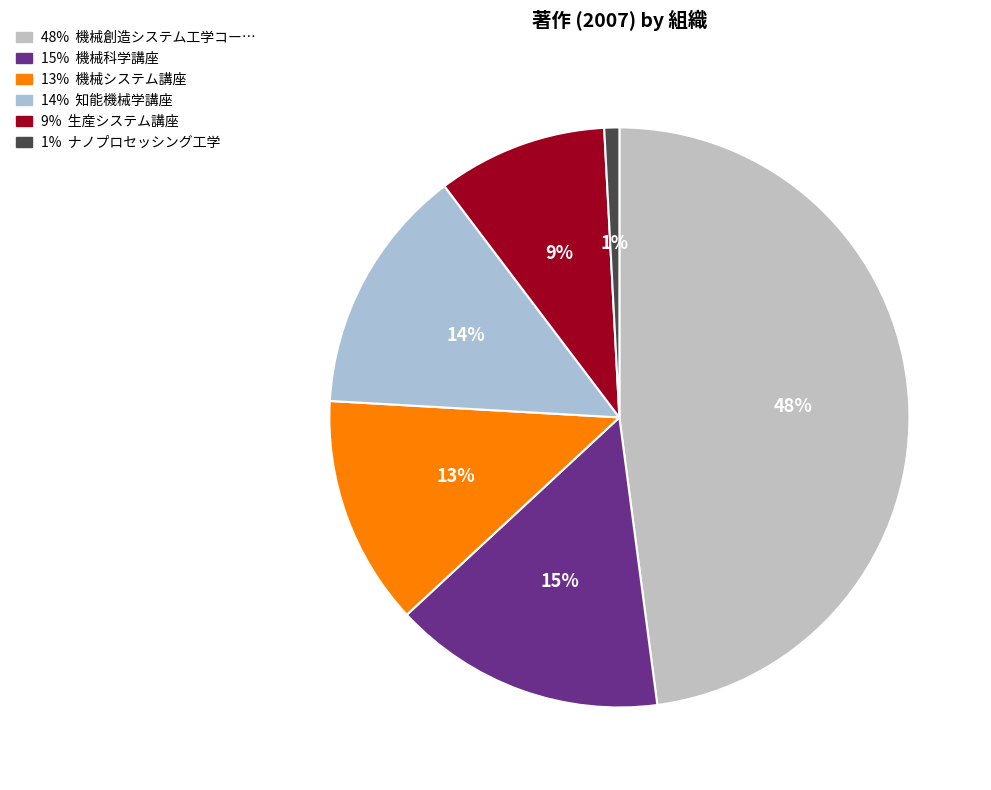

How many segments does this pie chart have?

6